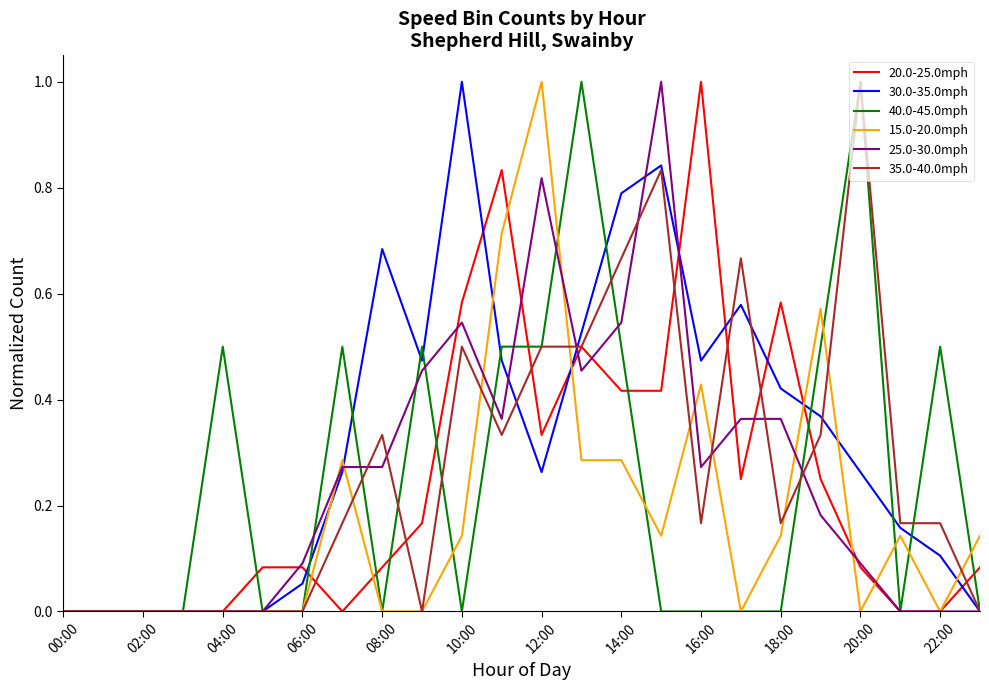

What is the highest value of the 35.0-40.0mph series?

1.0